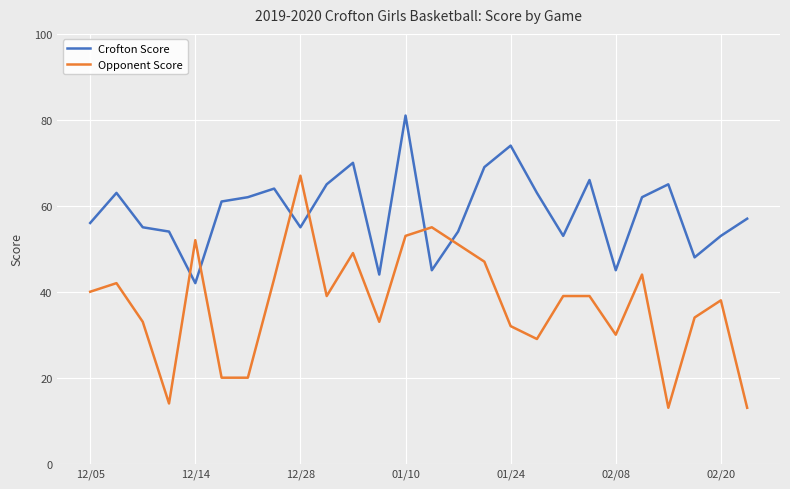

Which series ends up on top after the final intersection of Opponent Score and Crofton Score?

Crofton Score